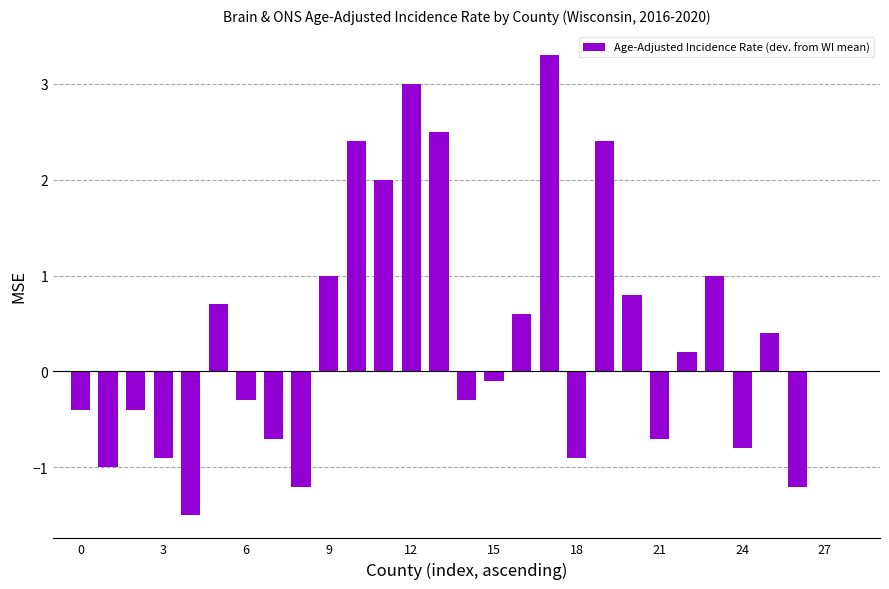

How many categories are shown in the chart?

29